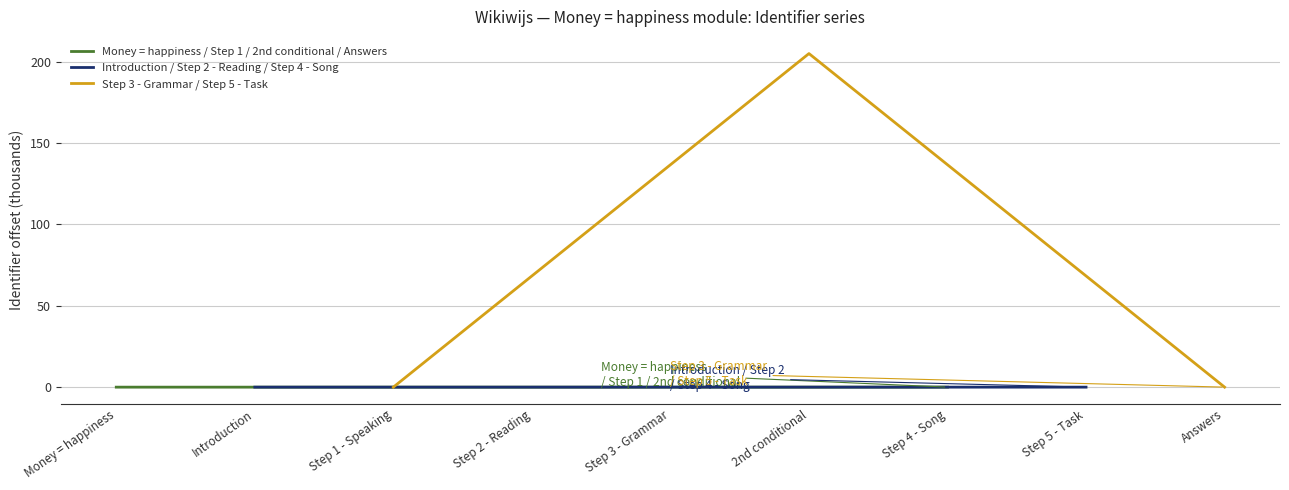

List the series in order of their peak value, highest first.

Step 3 - Grammar / Step 5 - Task, Introduction / Step 2 - Reading / Step 4 - Song, Money = happiness / Step 1 / 2nd conditional / Answers